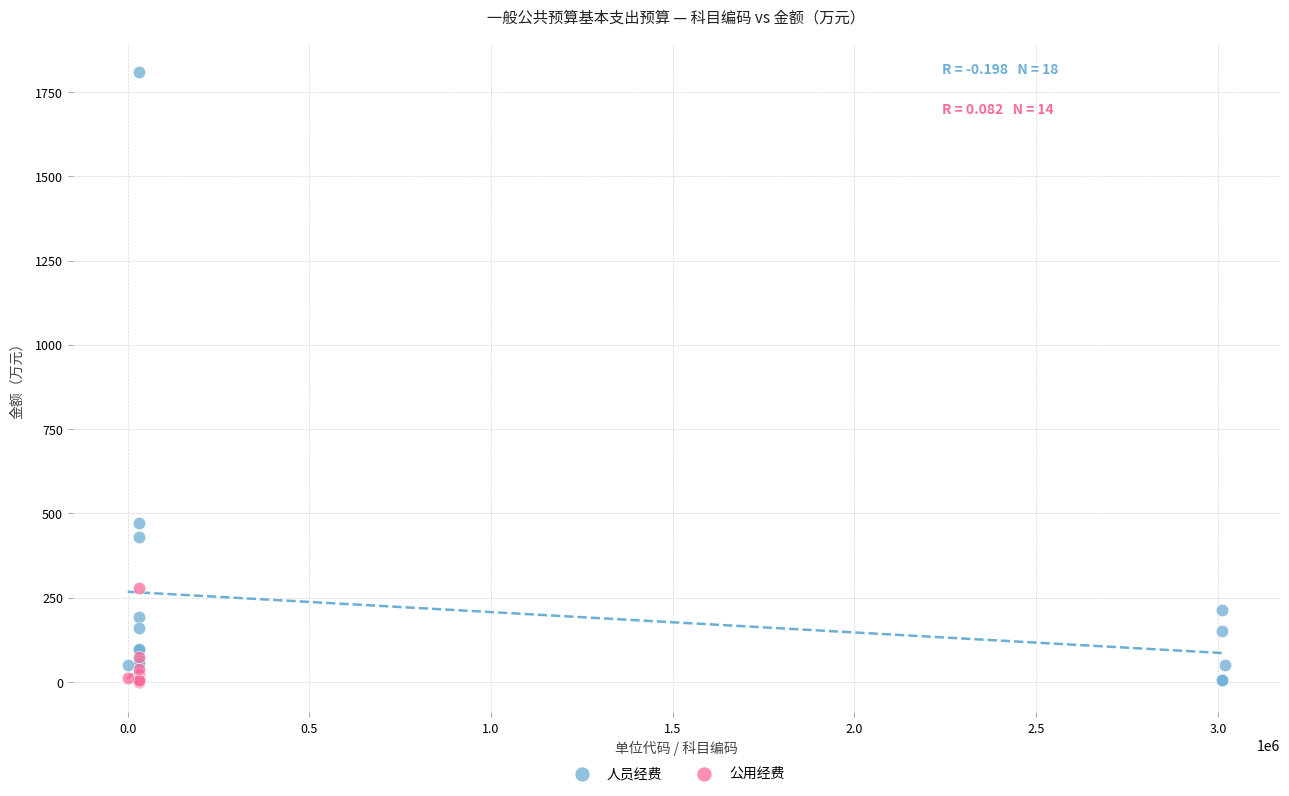

Which series has the widest spread of Y values?

人员经费